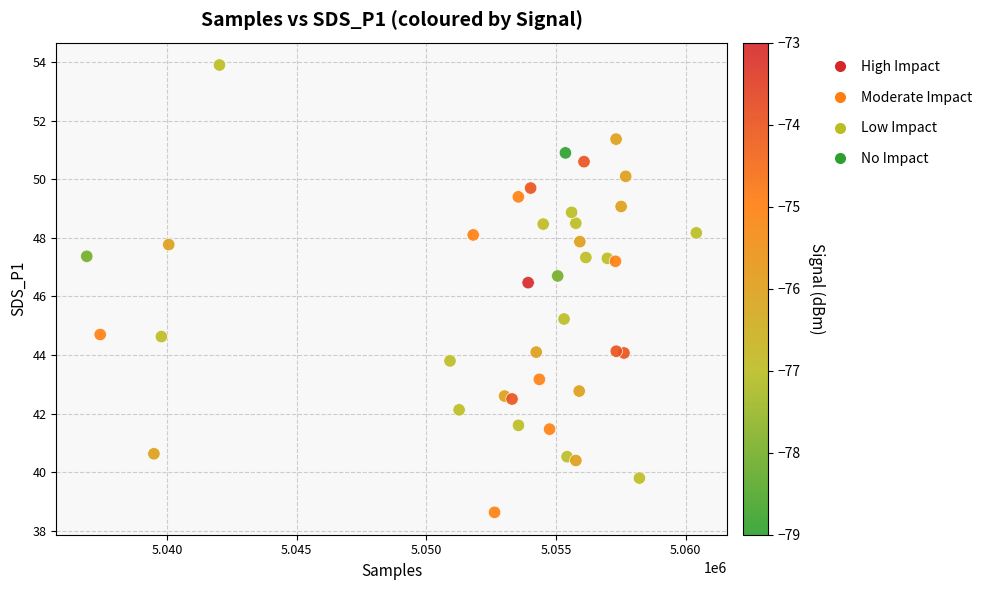

What is the range of Y values (max minus min)?

15.3